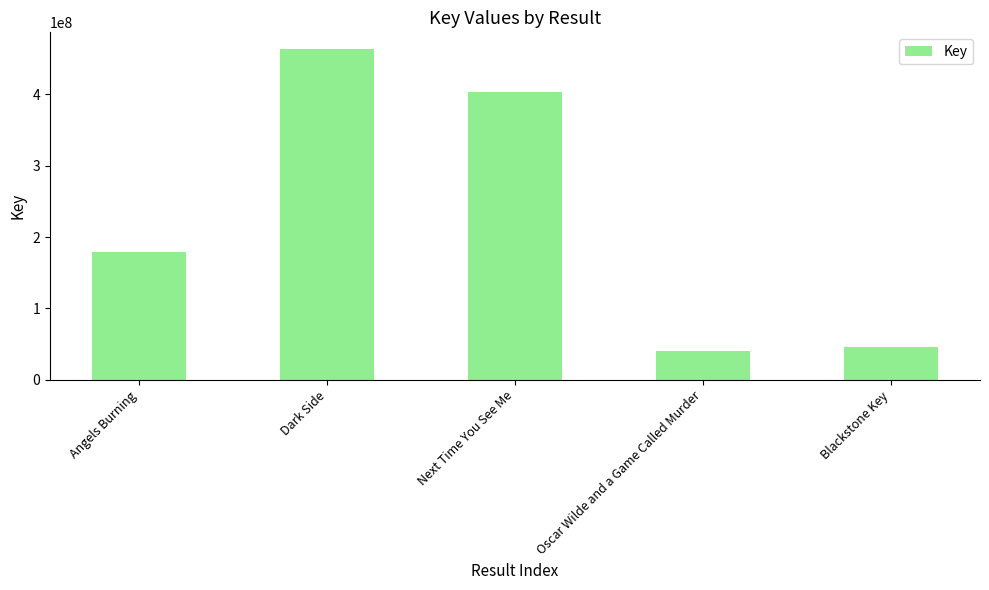

Does the chart contain any negative values?

No